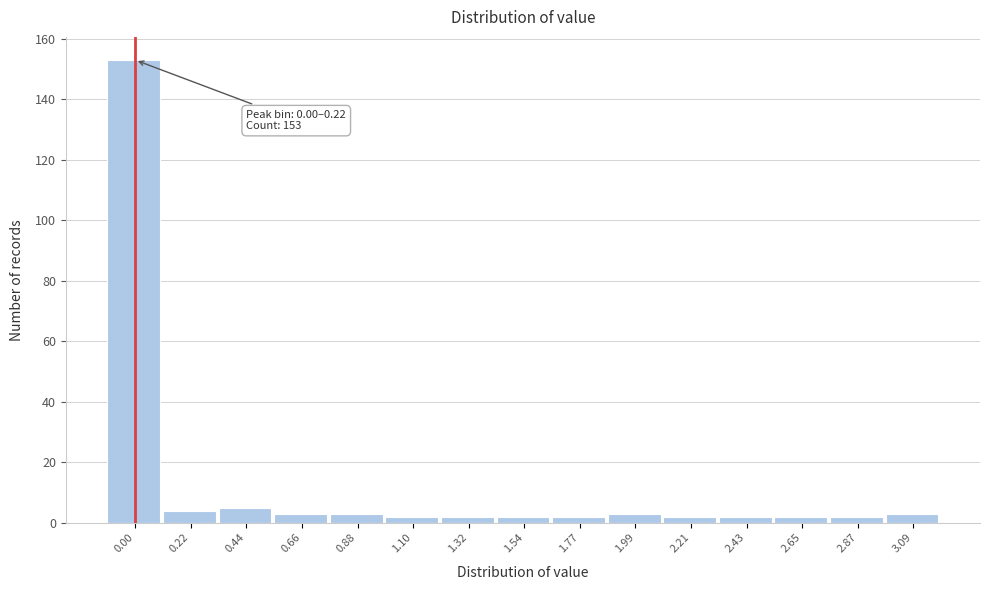

Reading left to right, what are all the values shown in this chart?

153	4	5	3	3	2	2	2	2	3	2	2	2	2	3